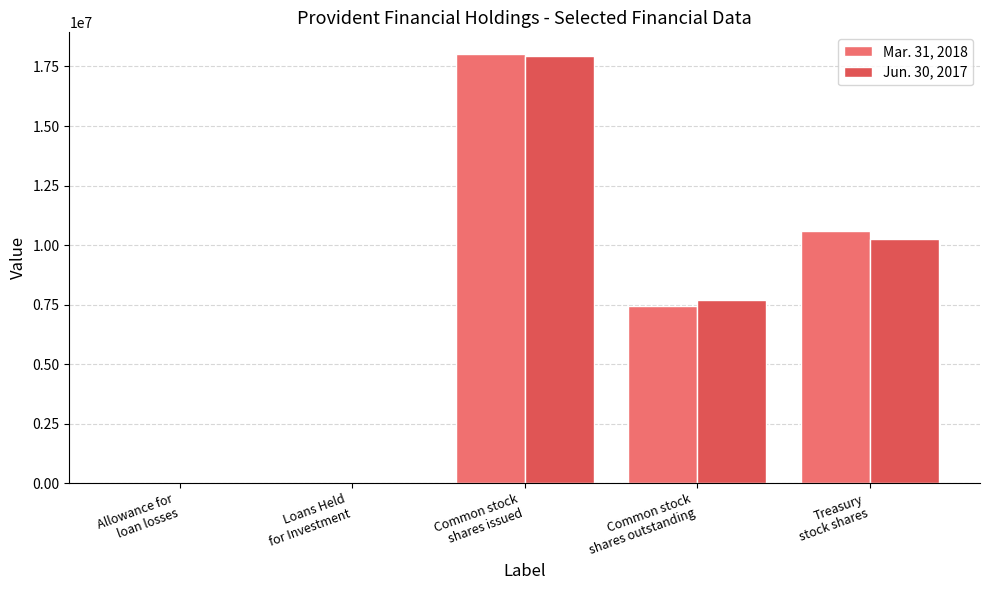

What is the maximum value shown in the chart?

18033115